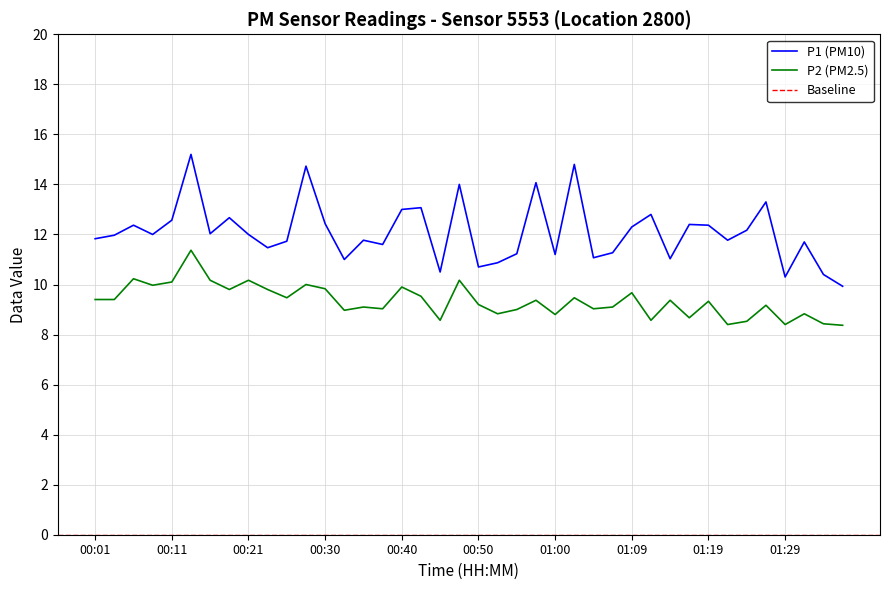

True or false: P1 and P2 cross at least once.

False